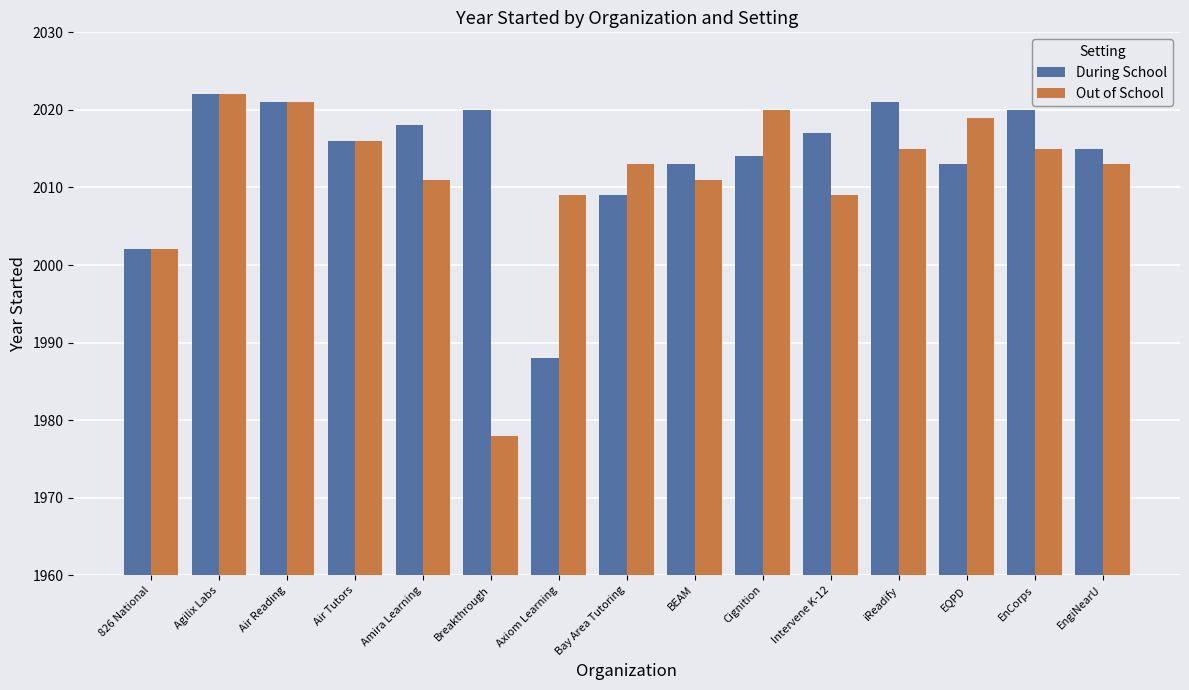

What is the maximum value shown in the chart?

2022